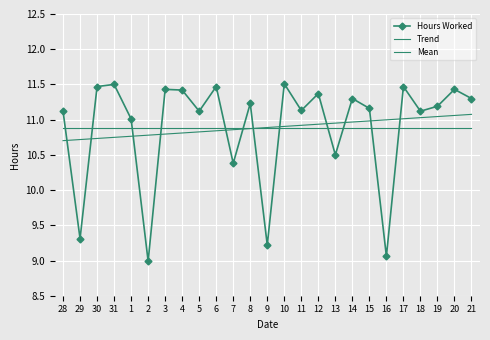

What is the smallest value displayed?

9.0